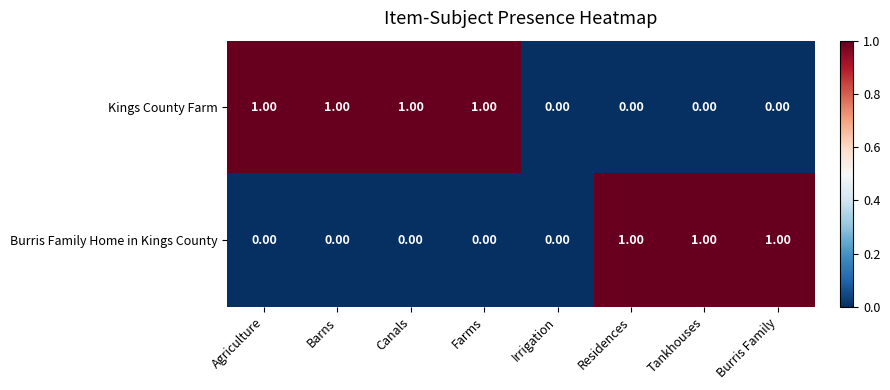

What is the sum of all Burris Family Home in Kings County values?

3